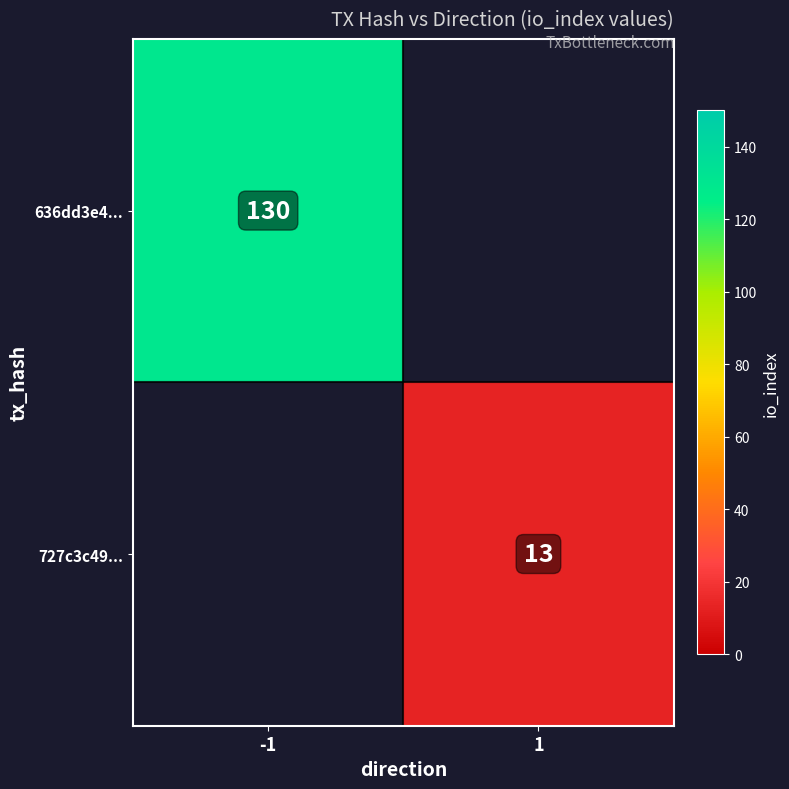

What is the greatest value displayed?

130.0